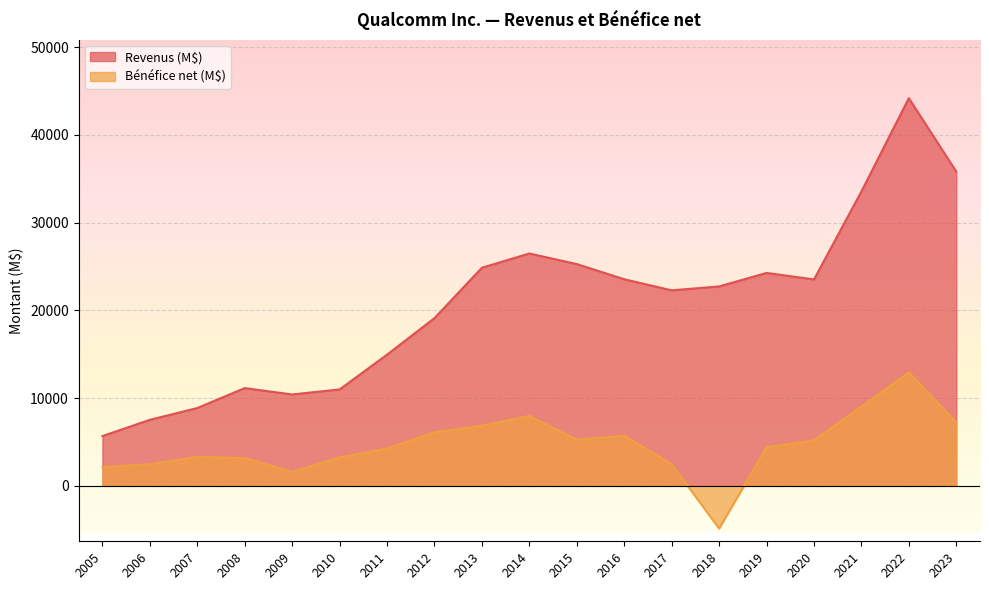

True or false: Revenus (M$) and Bénéfice net (M$) cross at least once.

False